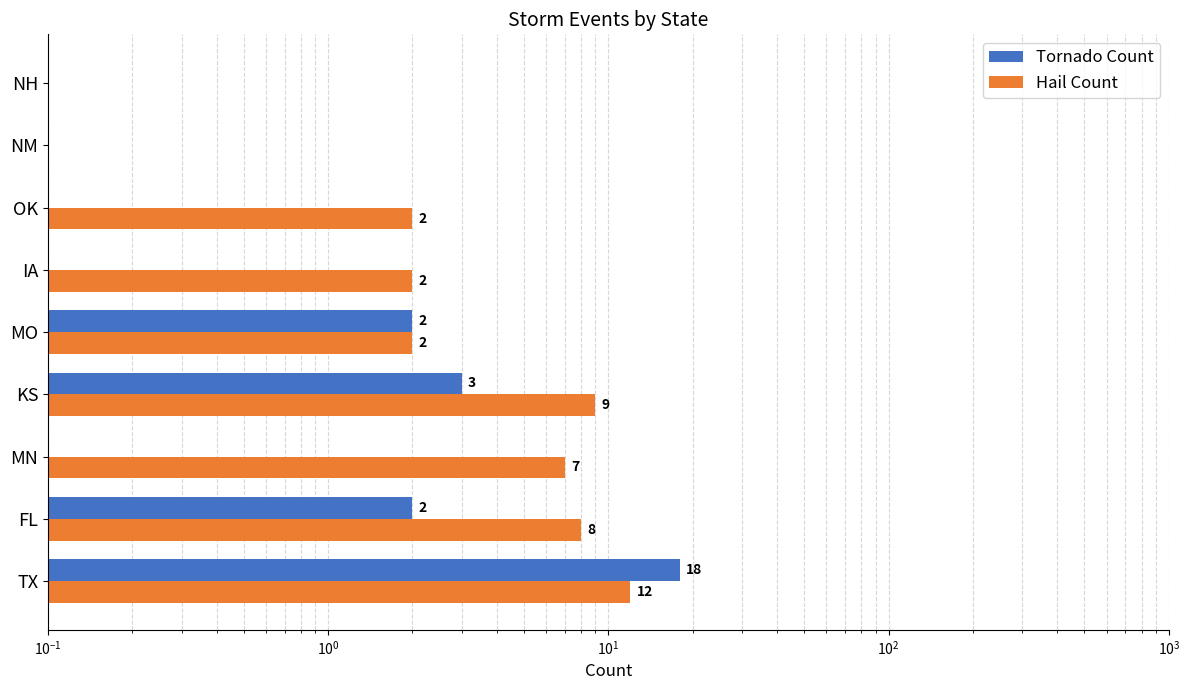

How many bars are there in total?

18